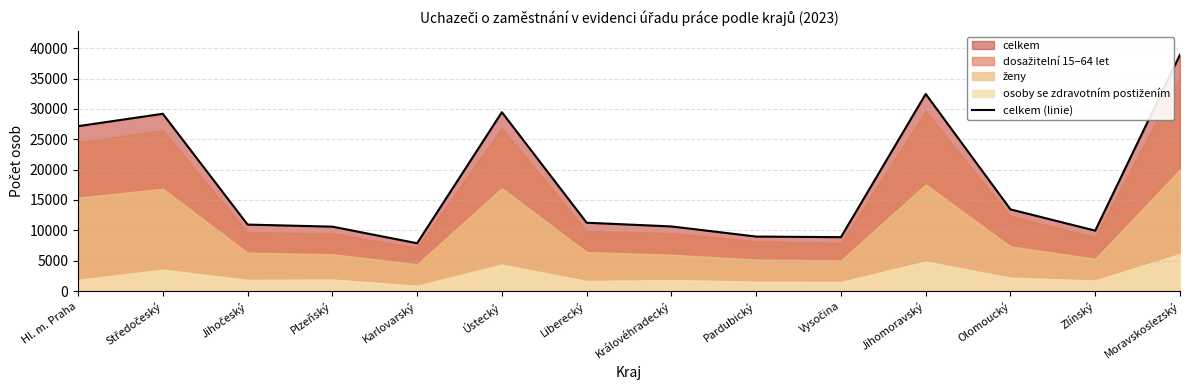

Count the number of categories in the chart.

14